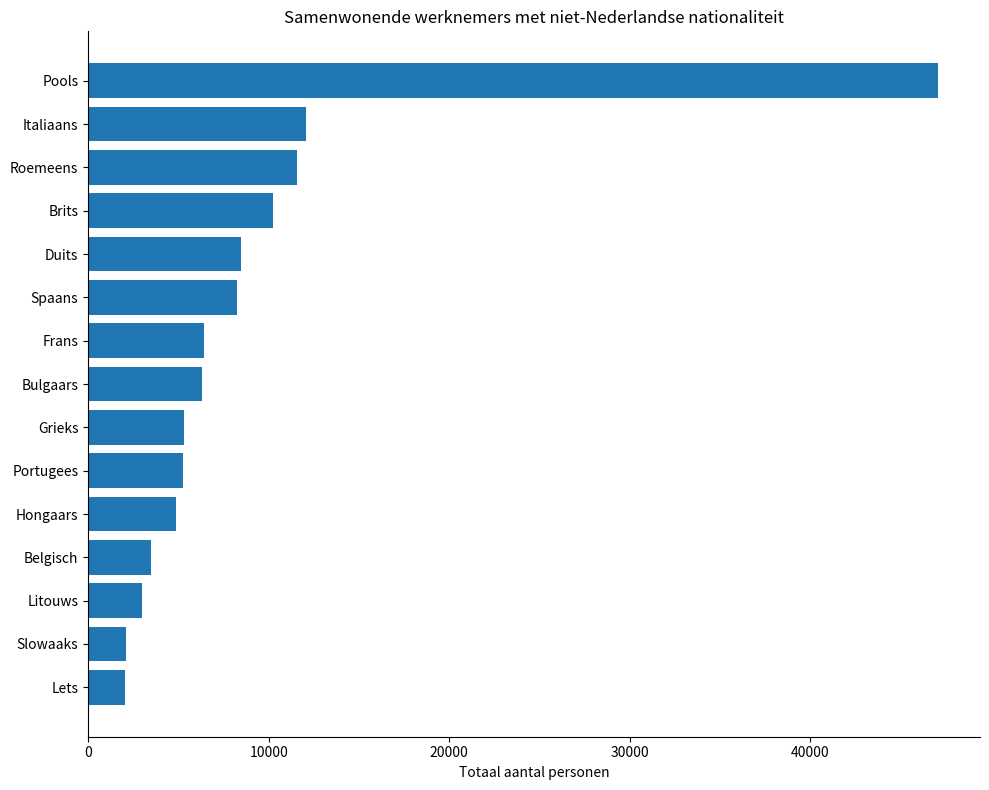

What is the sum of all values?

136440